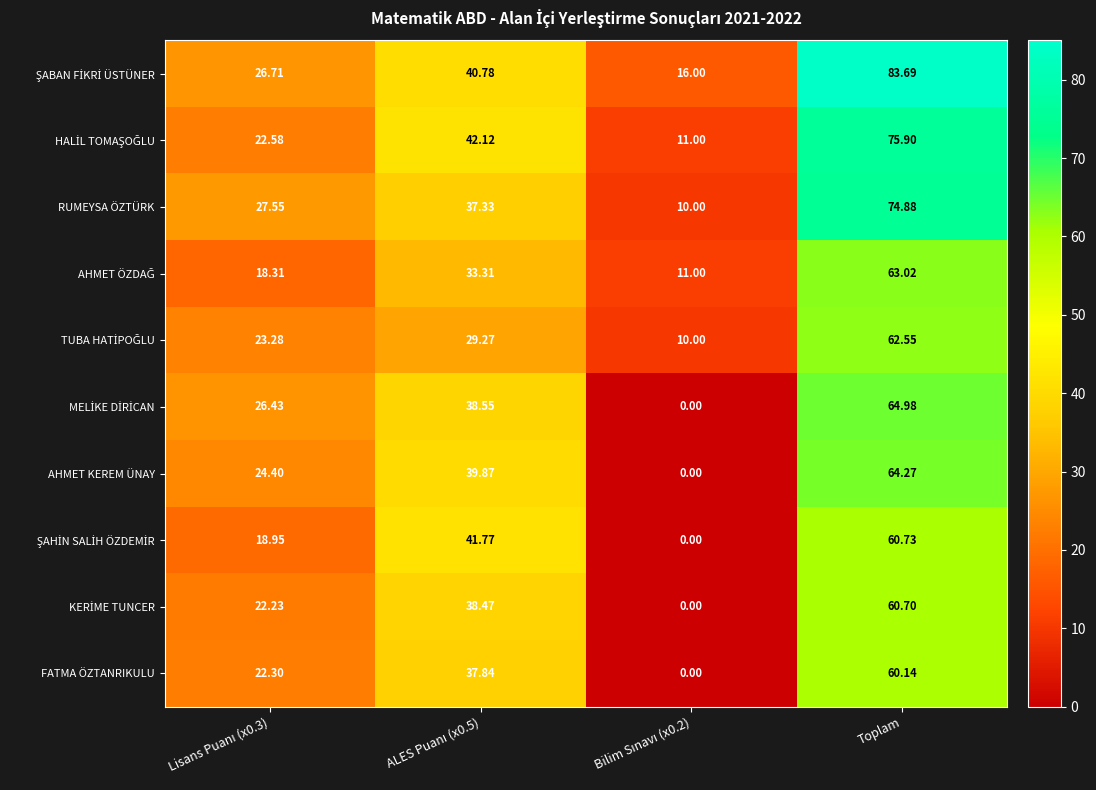

At which category is the sum across all series the highest?

Toplam